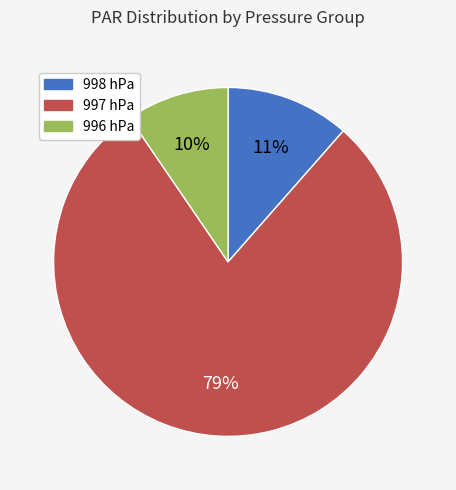

Is there any slice that represents more than half of the pie?

Yes